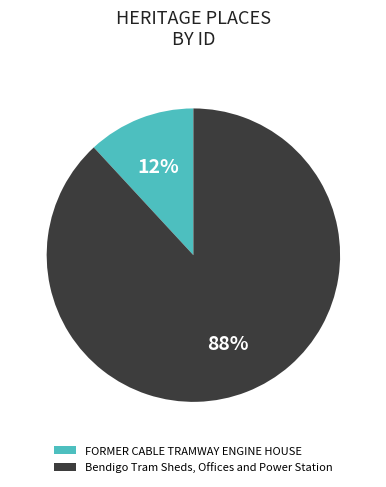

Between Bendigo Tram Sheds, Offices and Power Station and FORMER CABLE TRAMWAY ENGINE HOUSE, which is larger?

Bendigo Tram Sheds, Offices and Power Station